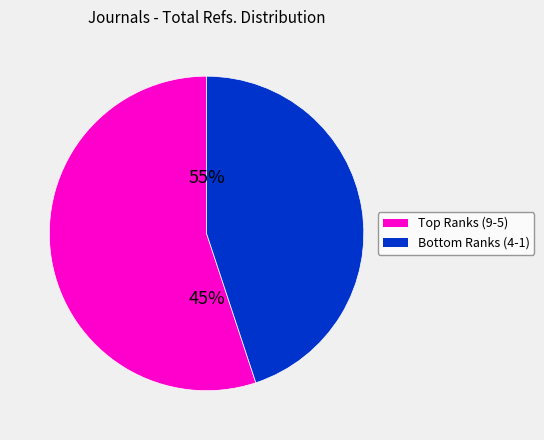

The Rank 5 slice represents 6% of the pie. True or false?

False